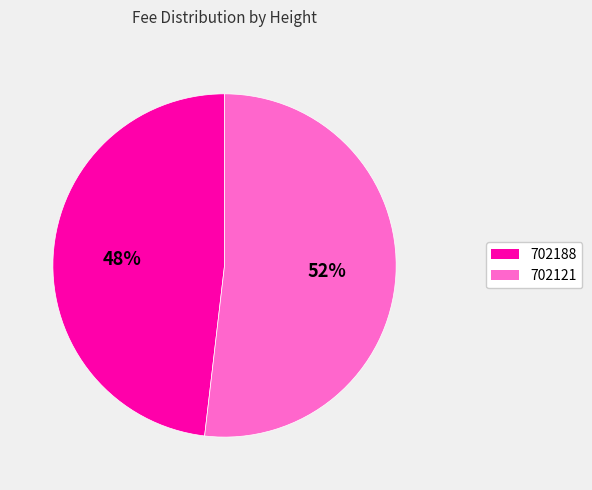

What is the largest slice in the pie chart?

702121